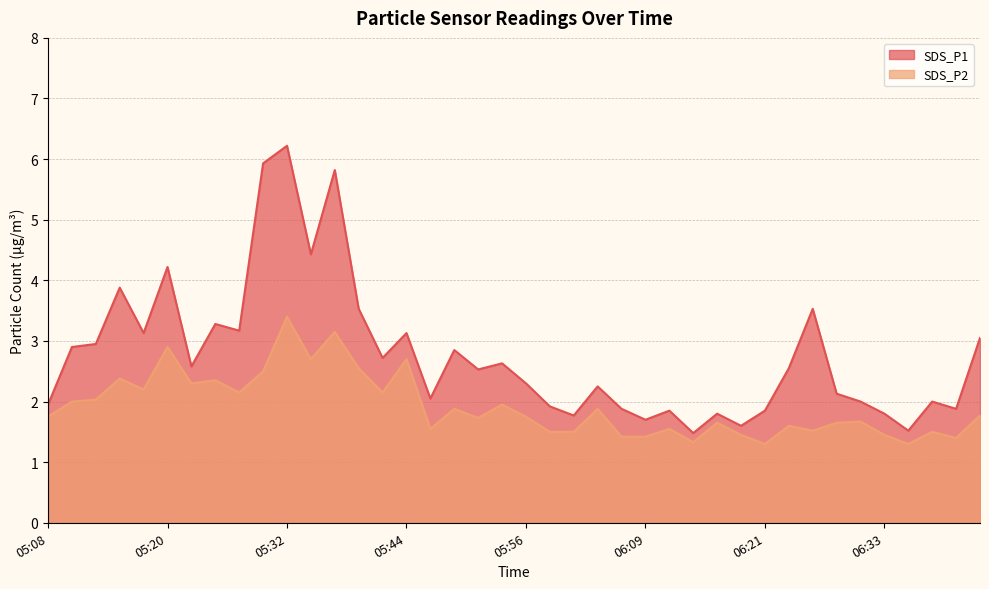

The value of SDS_P2 at 06:04 is 1.9. True or false?

True